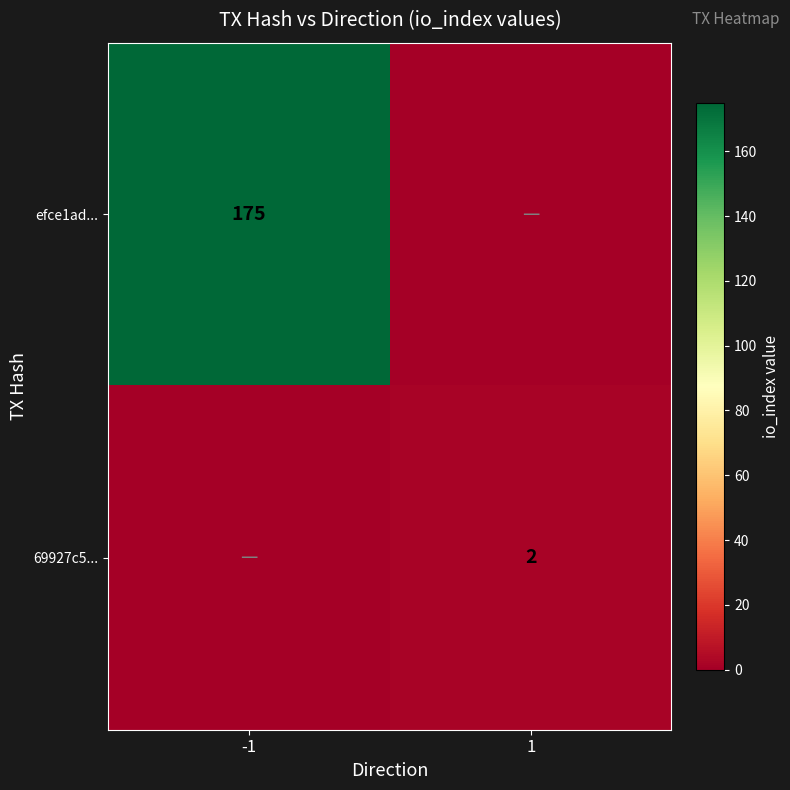

The 69927c5... series shows 3 at 1. True or false?

False